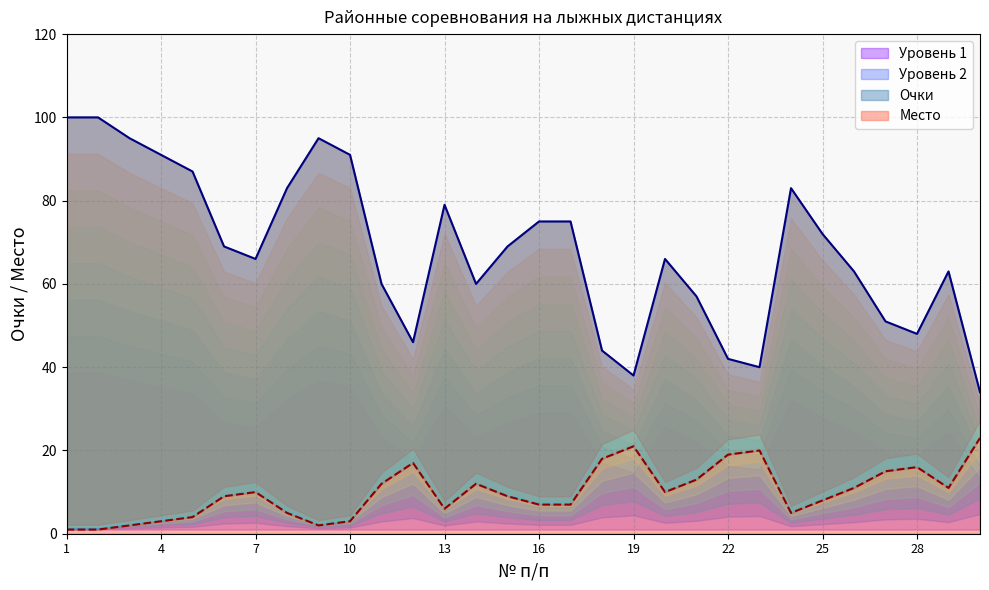

True or false: Очки and Место intersect in this chart.

False